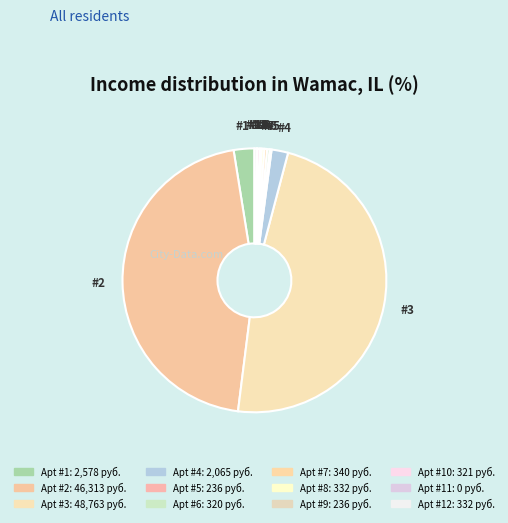

Which slice is the largest?

3